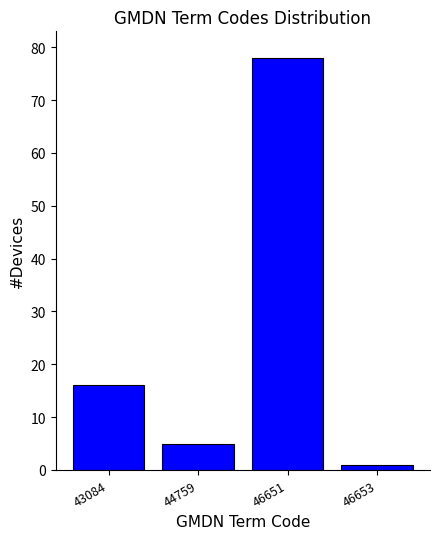

Reading left to right, list all the values displayed in this chart.

16	5	78	1